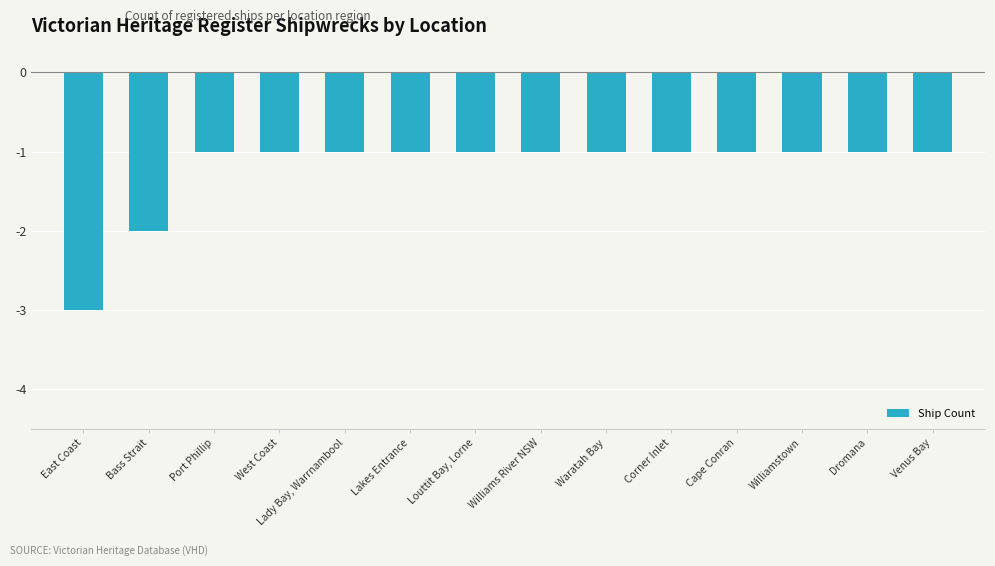

What is the label of the 4th bar from the right?

Cape Conran